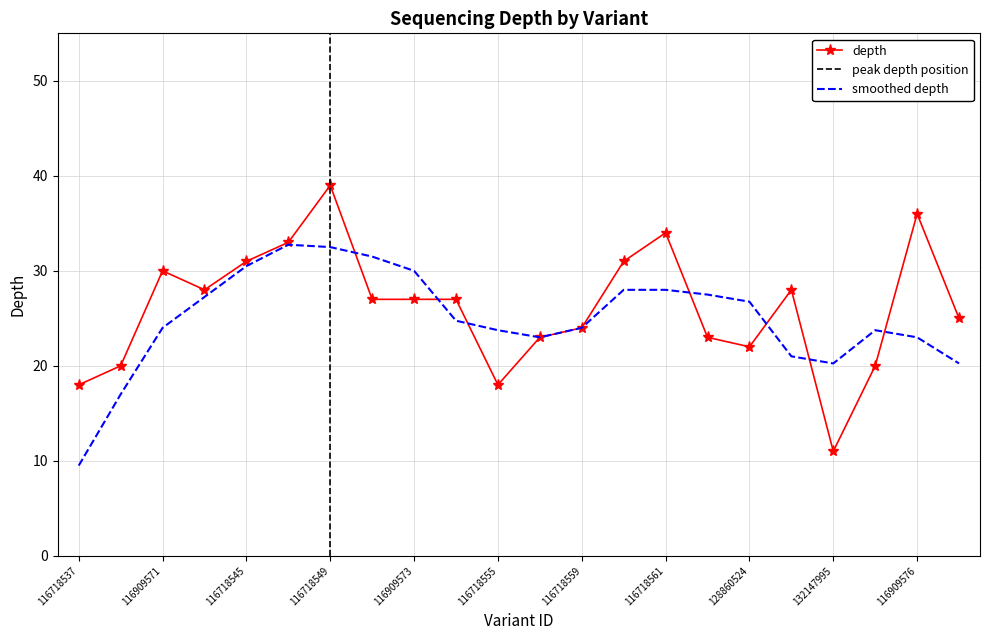

At which category does the data reach its first local peak?

116909571